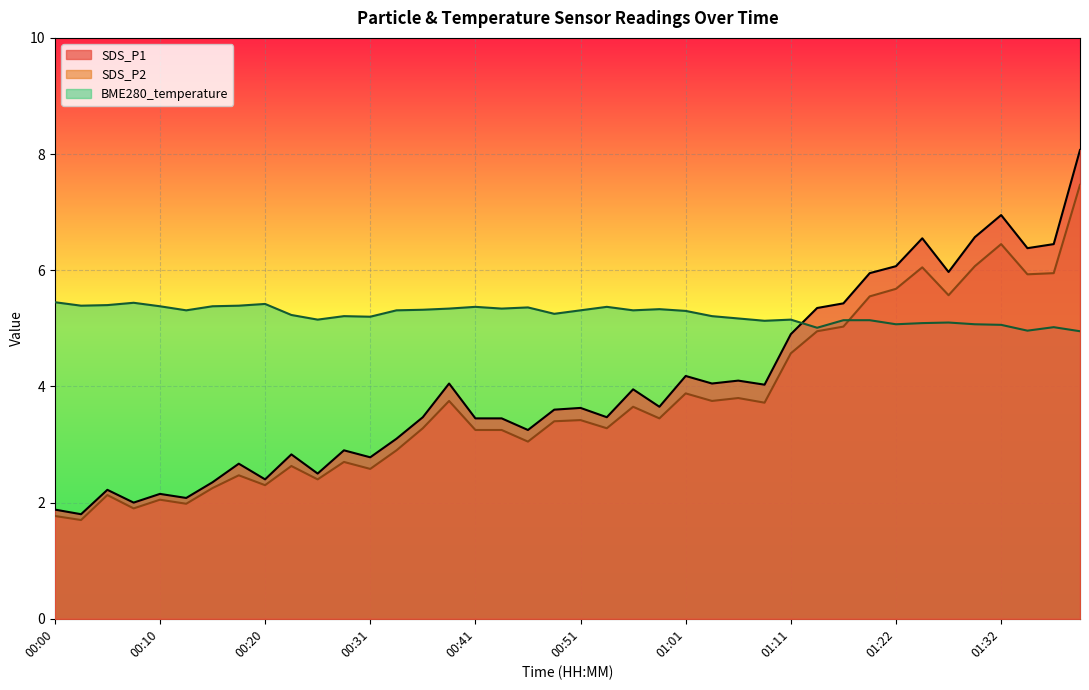

Count the number of categories in the chart.

40